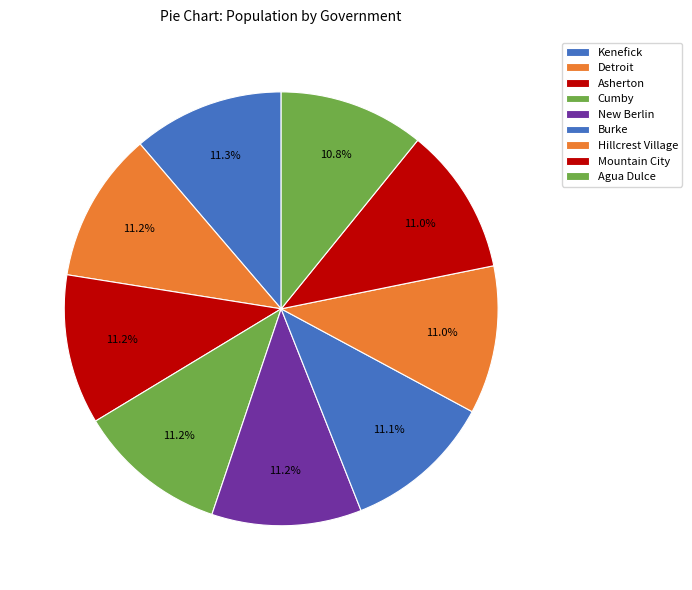

True or false: Mountain City accounts for 1% of the total.

False